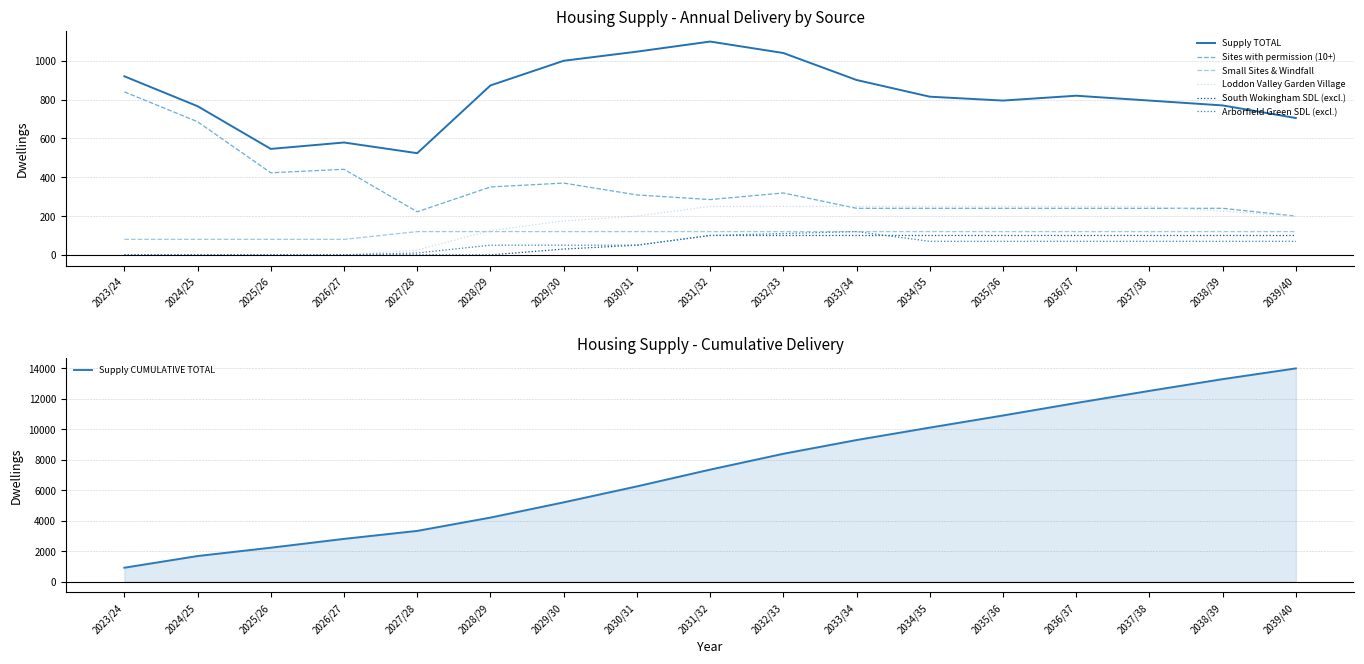

The Loddon Valley Garden Village series shows -113 at 2024/25. True or false?

False